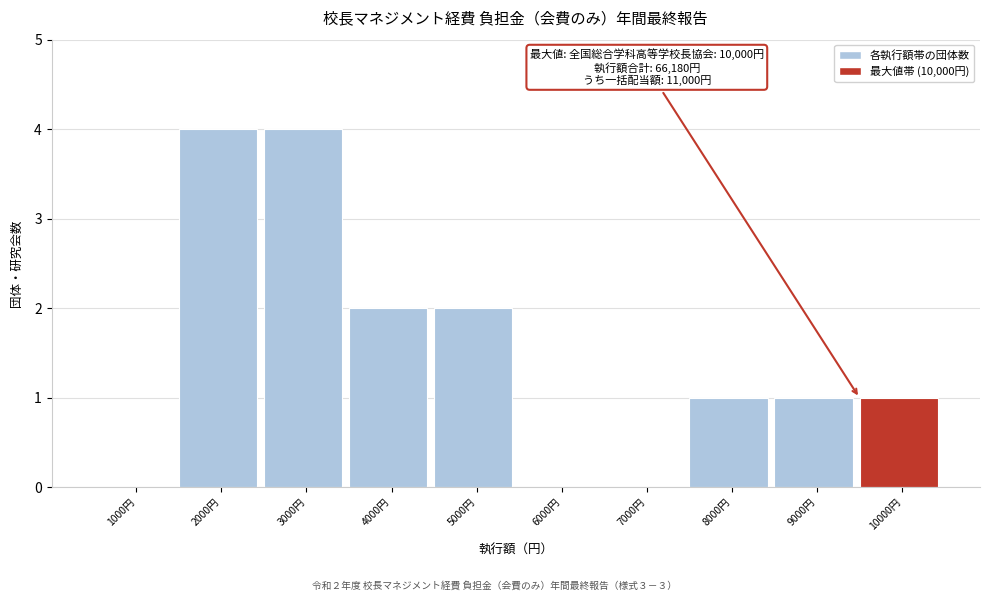

Reading left to right, list all the values displayed in this chart.

1000円=0	2000円=4	3000円=4	4000円=2	5000円=2	6000円=0	7000円=0	8000円=1	9000円=1	10000円=1